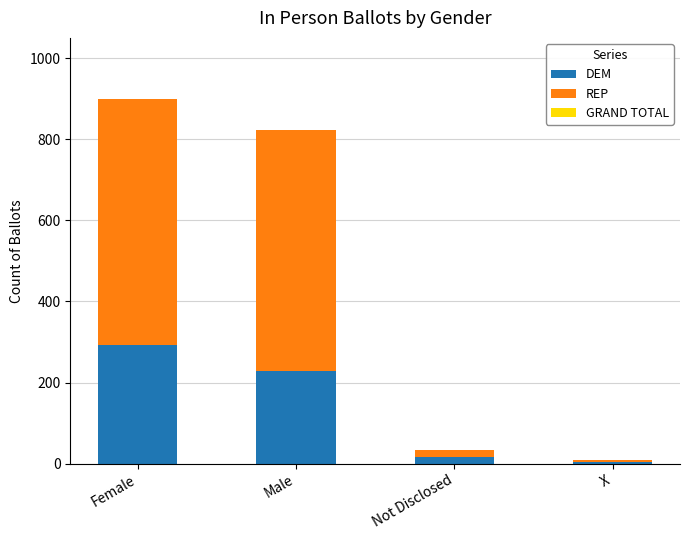

What is the difference between the maximum and minimum values in the DEM series?

287